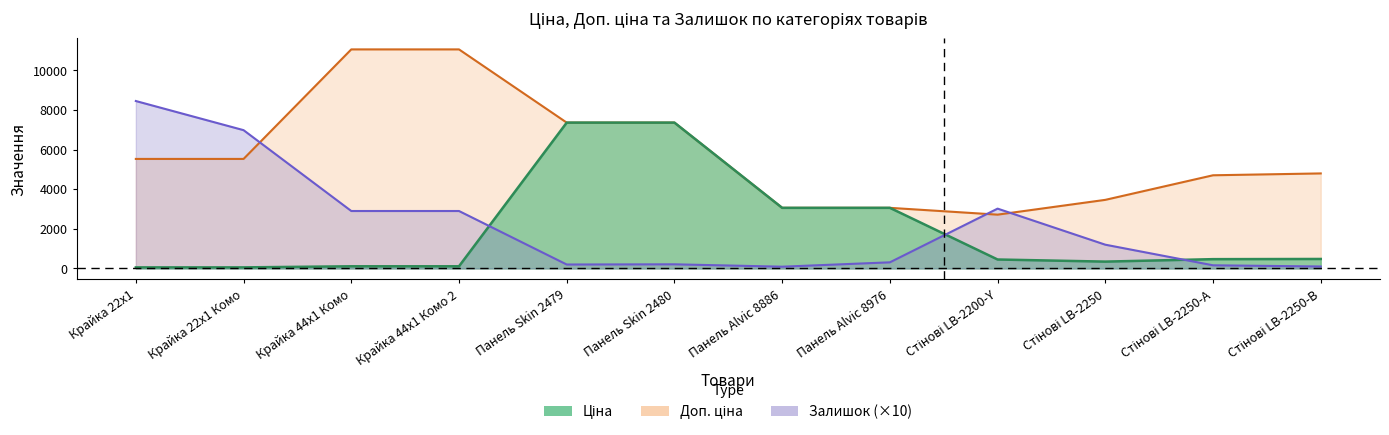

Which series has the largest total across all categories?

Доп. ціна